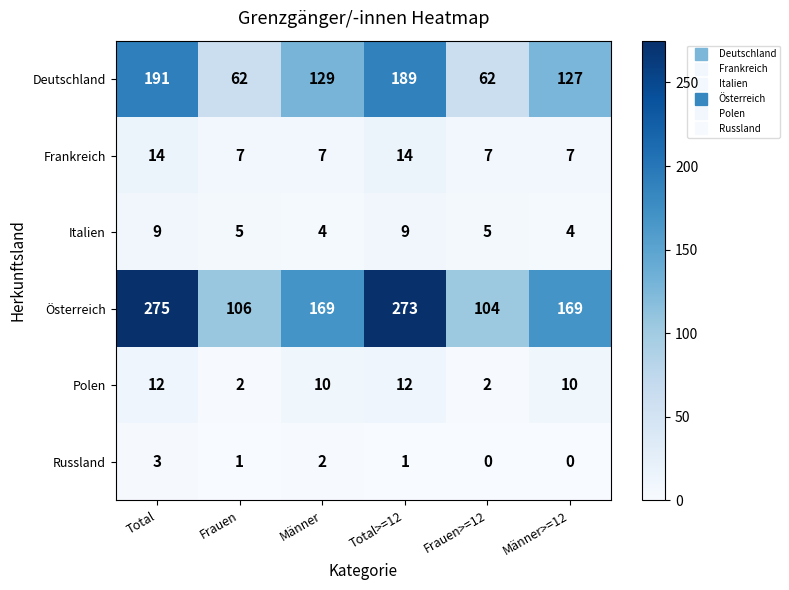

At Total, list the series in order from smallest to largest.

Russland, Italien, Polen, Frankreich, Deutschland, Österreich